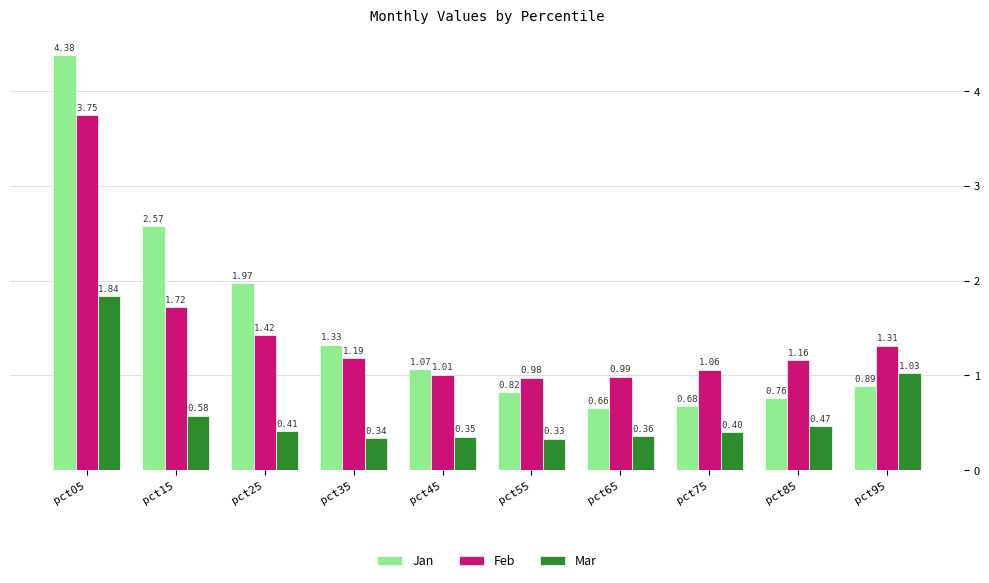

At pct95, list the series in order from smallest to largest.

Jan, Mar, Feb